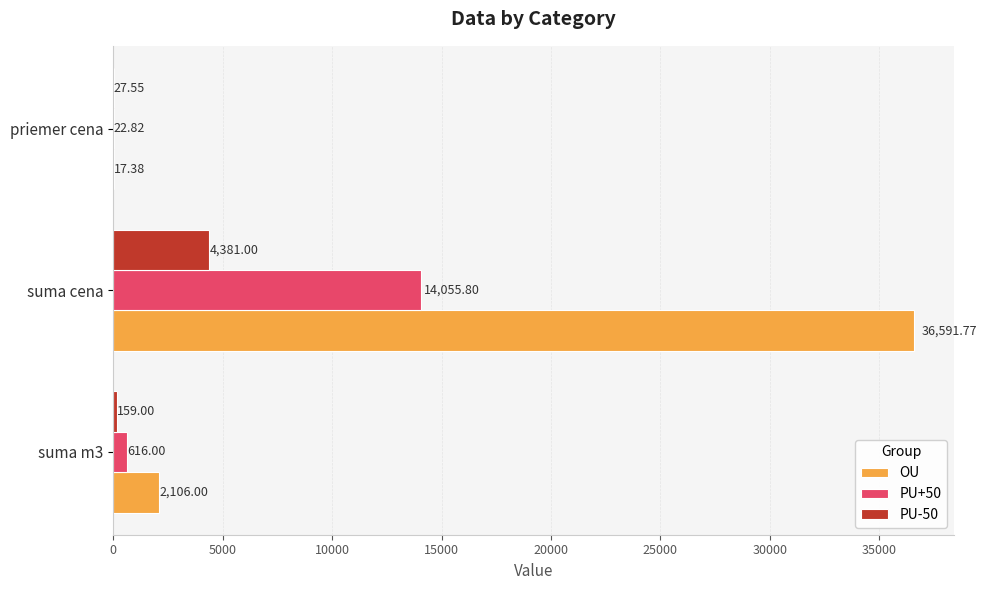

What is the sum of all OU values?

38715.1